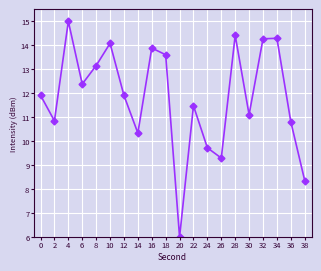

What is the value of the 1st point from the left?

11.9